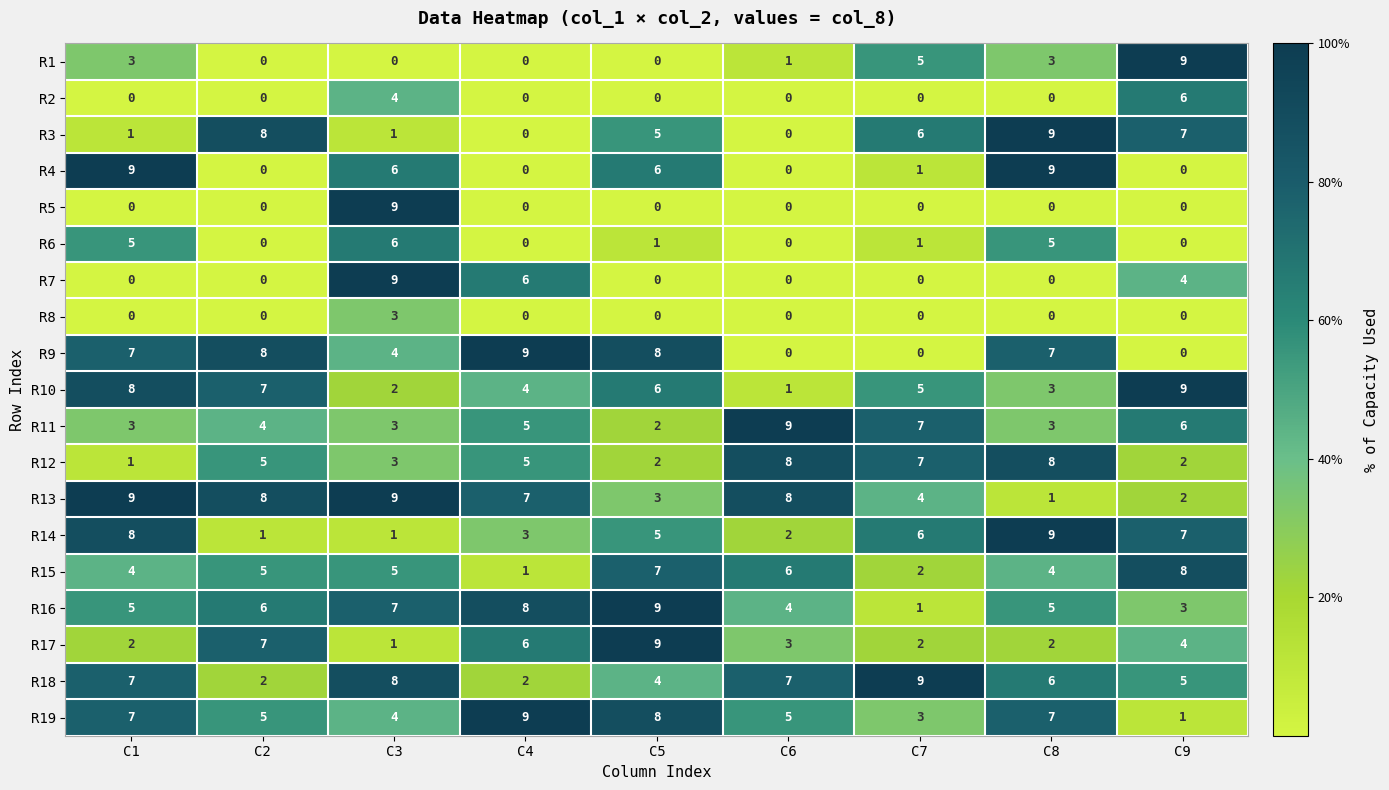

What is the sum of the R11 values at C8 and C1?

6